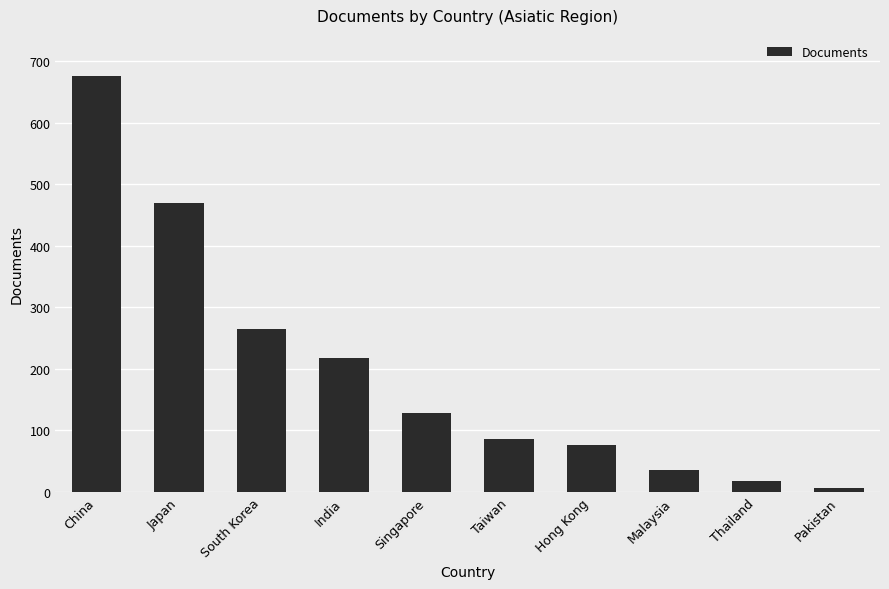

What is the average value?

198